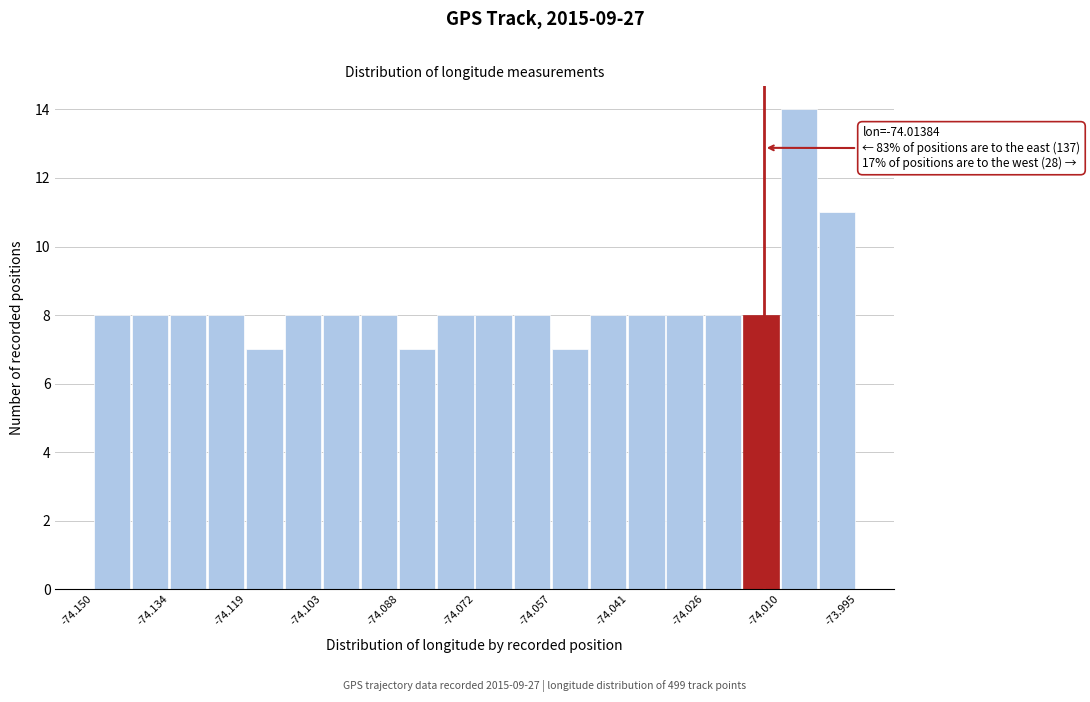

Read against the x-axis, roughly where is the centre of the tallest bar?

-74.006